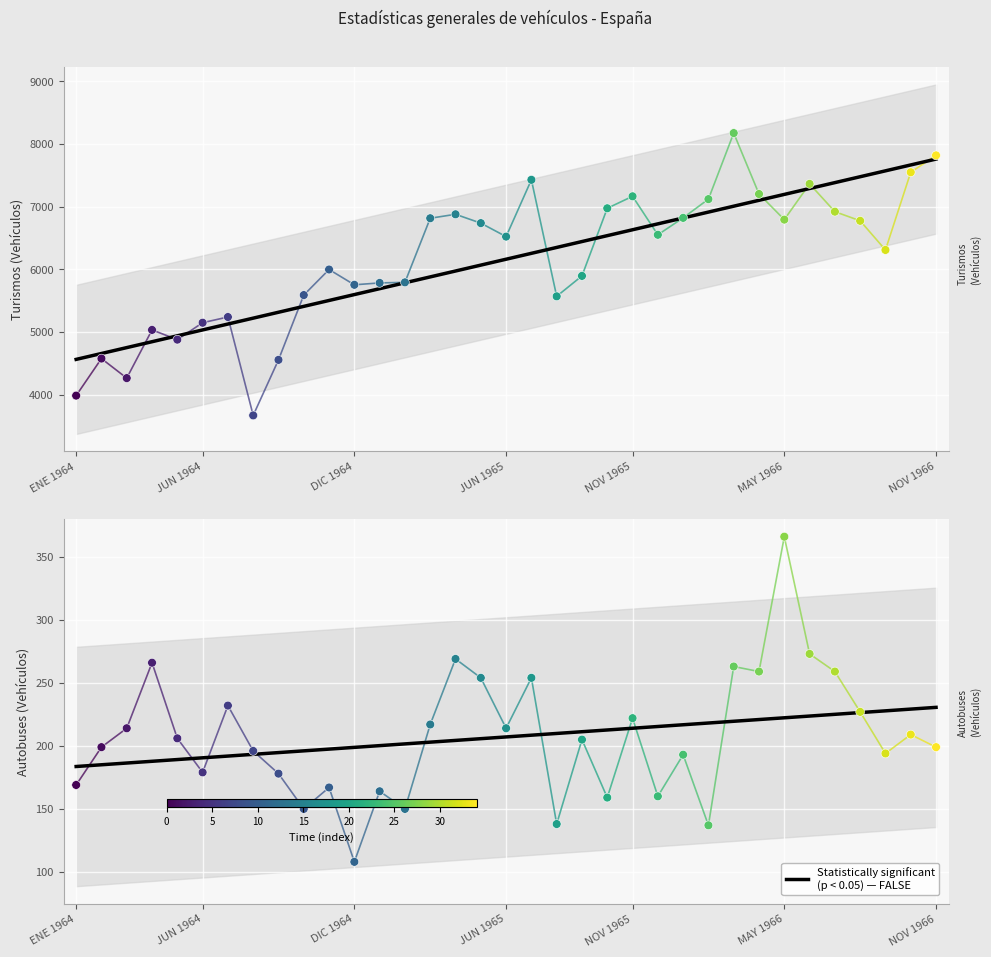

What is the total value across all series at MAR 1966?

8436